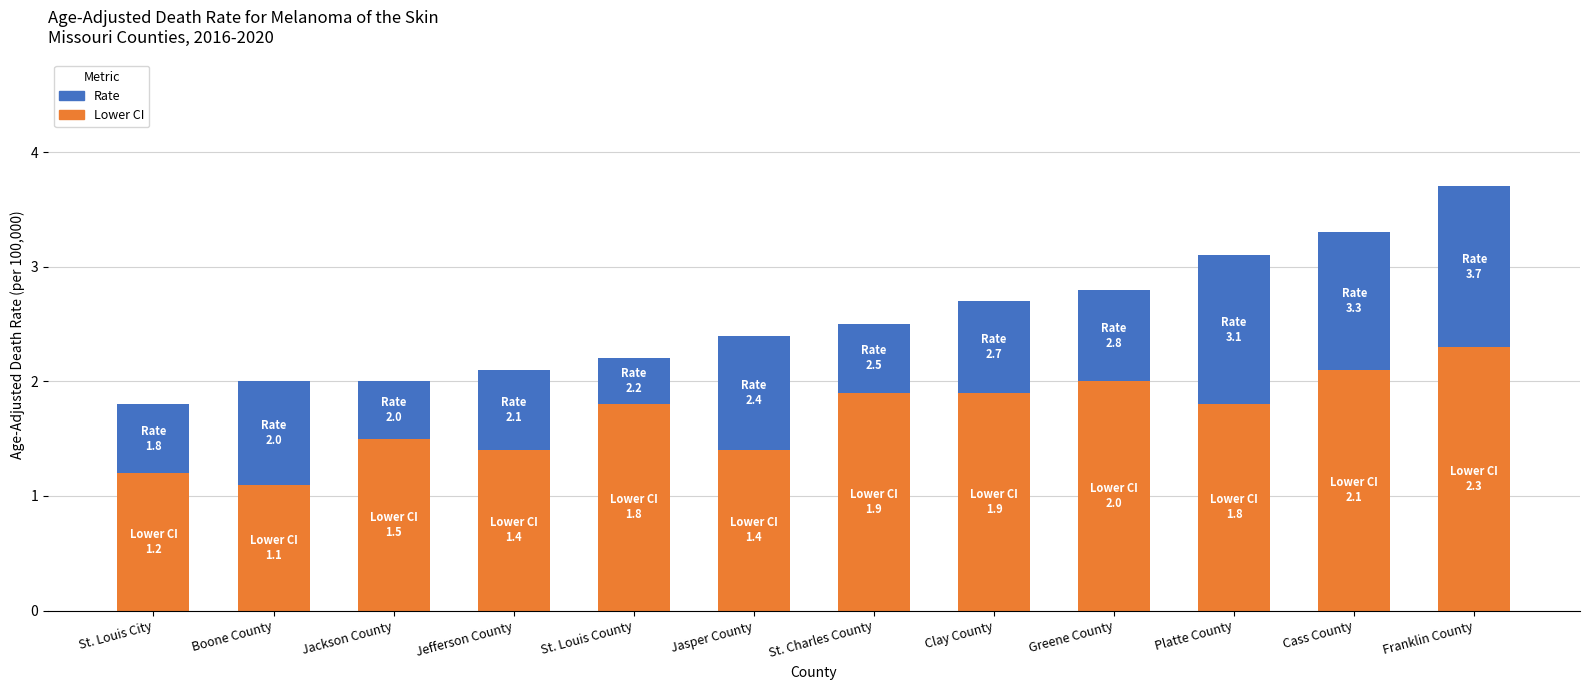

What is the sum of the Lower CI values at Platte County and Franklin County?

4.1